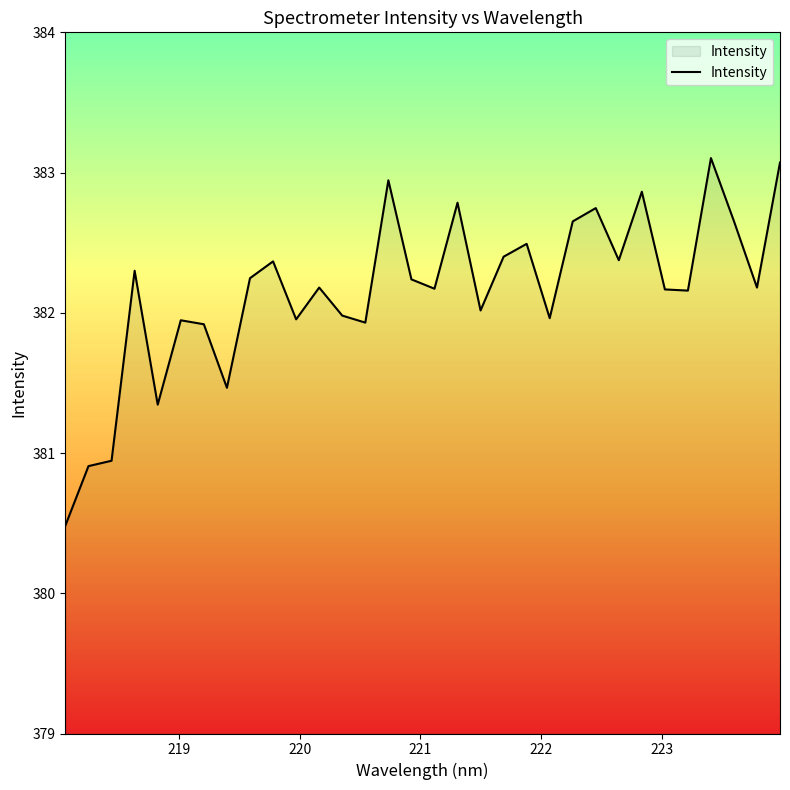

What is the minimum value shown in the chart?

380.5